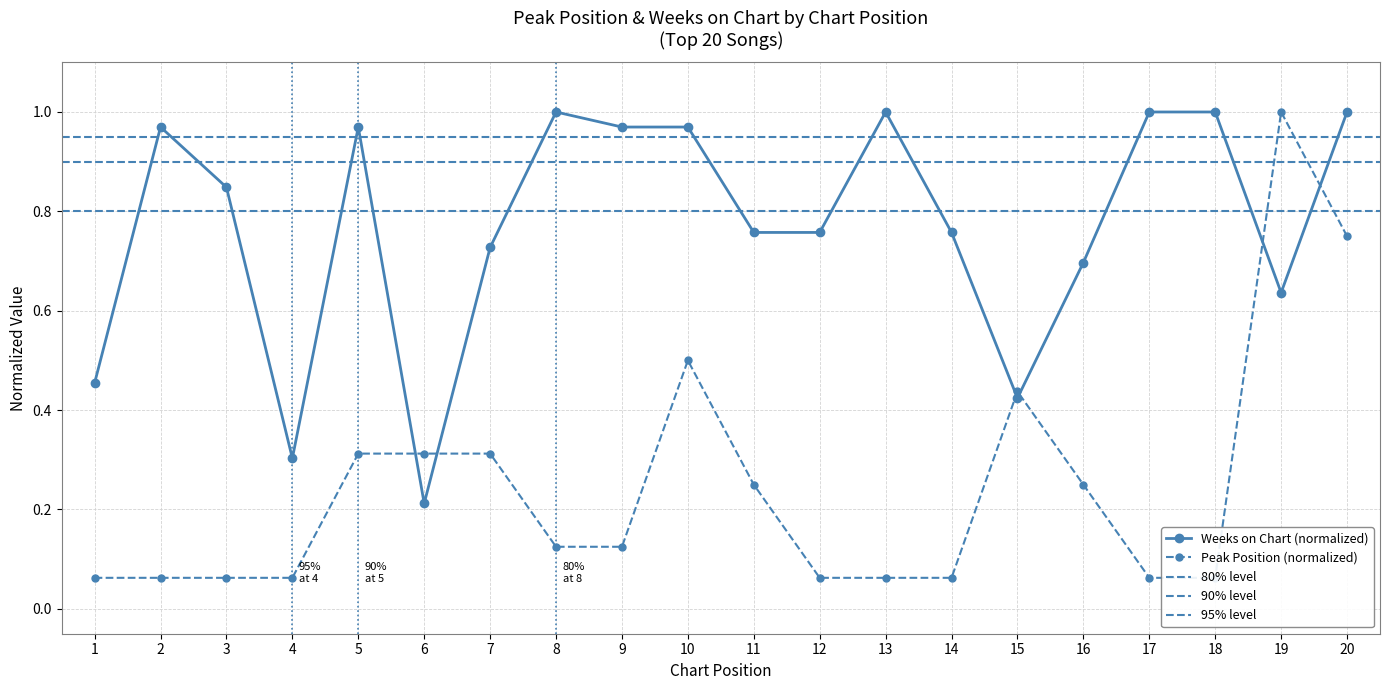

How many intersections are there between Weeks on Chart and Peak Position?

6